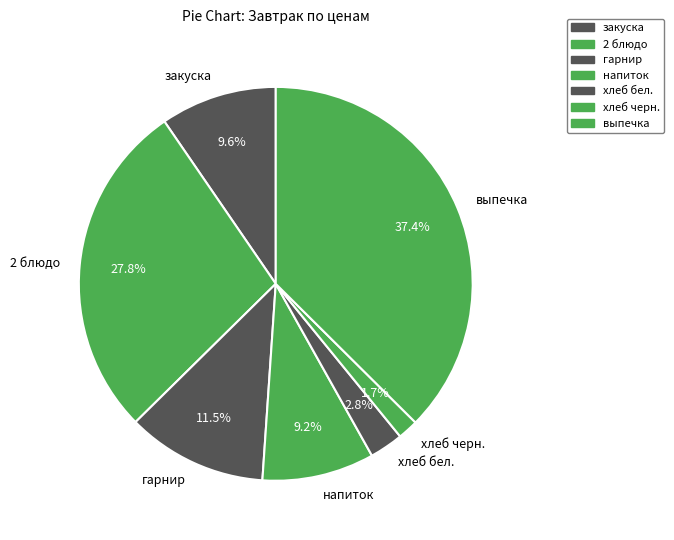

How many segments does this pie chart have?

7